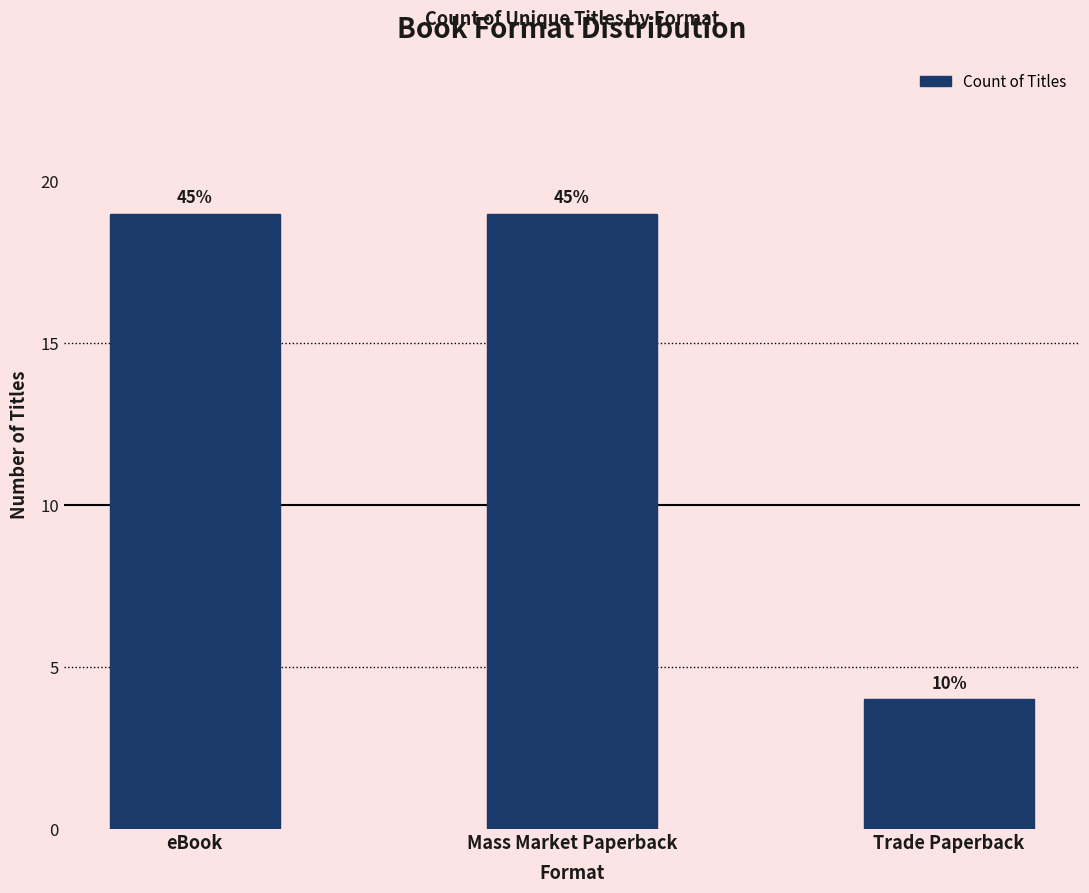

Are the bars horizontal?

No